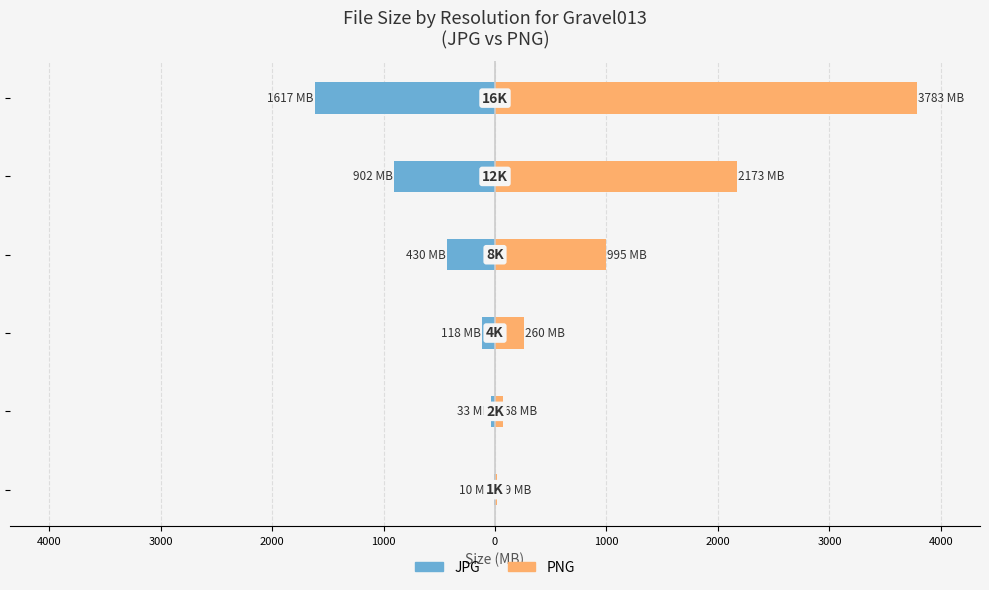

How many groups of bars are there?

6